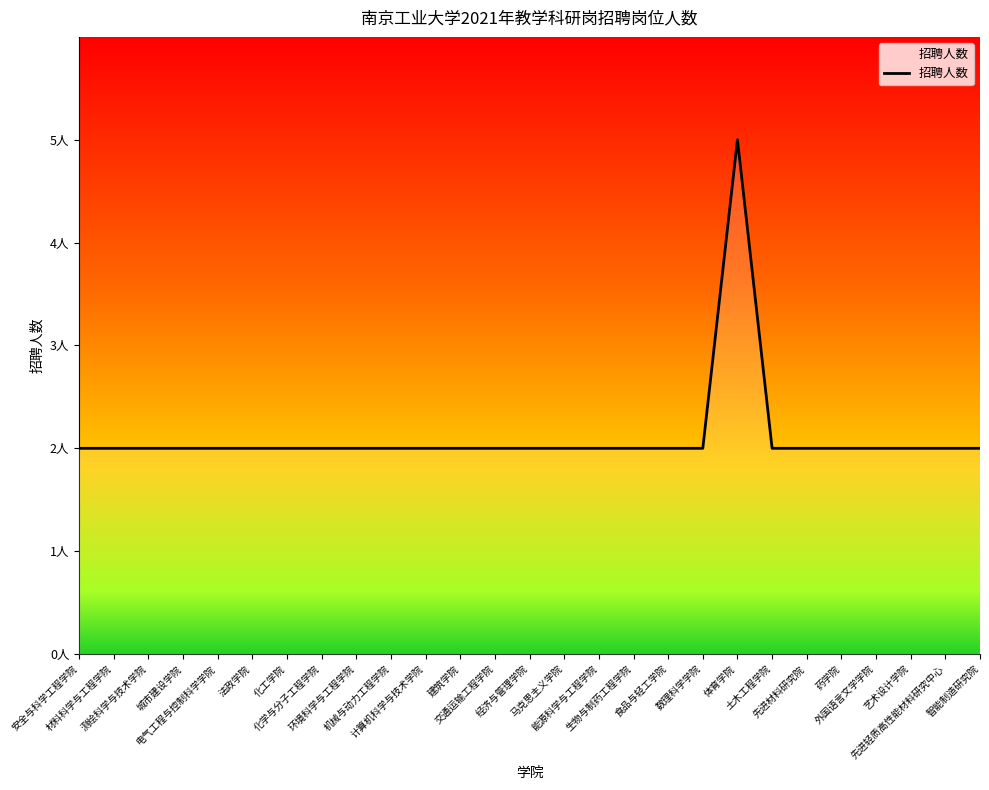

What is the ratio of the value at 建筑学院 to the value at 马克思主义学院?

1.0